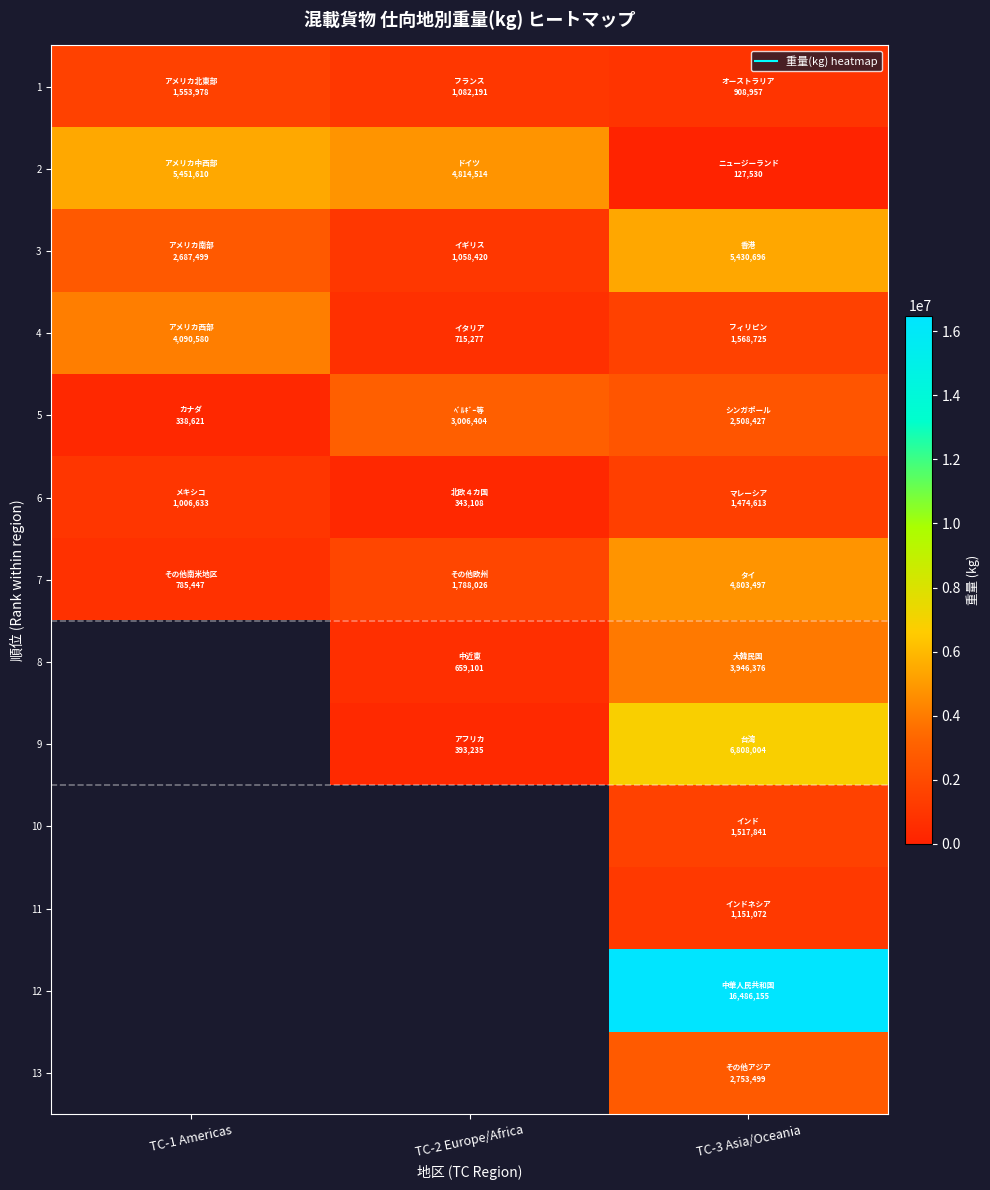

Is the value of 8 at TC-3 Asia/Oceania greater than the value of 6 at TC-2 Europe/Africa?

Yes